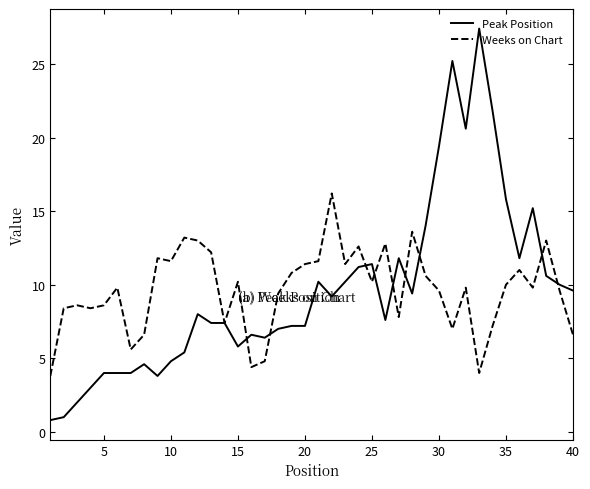

Which series has the widest spread of values?

Peak Position